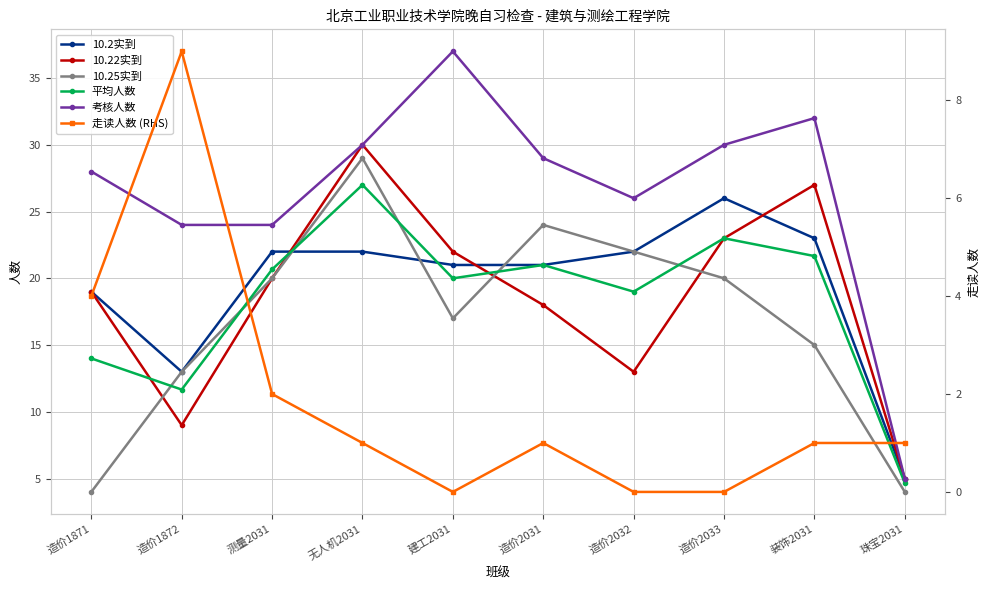

Between 建工2031 and 测量2031, which is larger?

测量2031